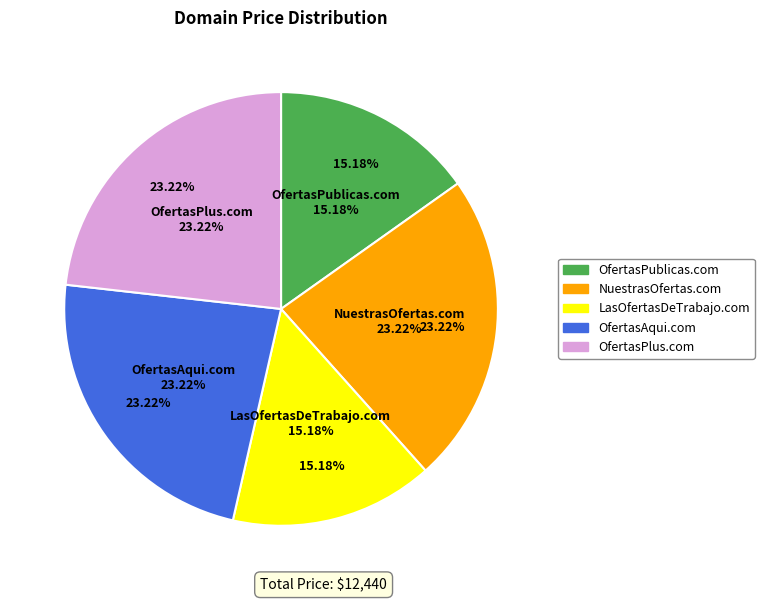

Which has a higher value, OfertasPlus.com or LasOfertasDeTrabajo.com?

OfertasPlus.com